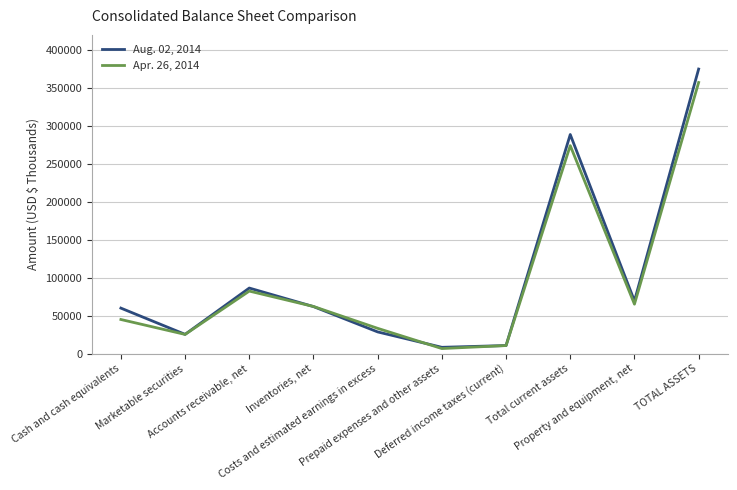

Is this an area chart (filled region under the line)?

No